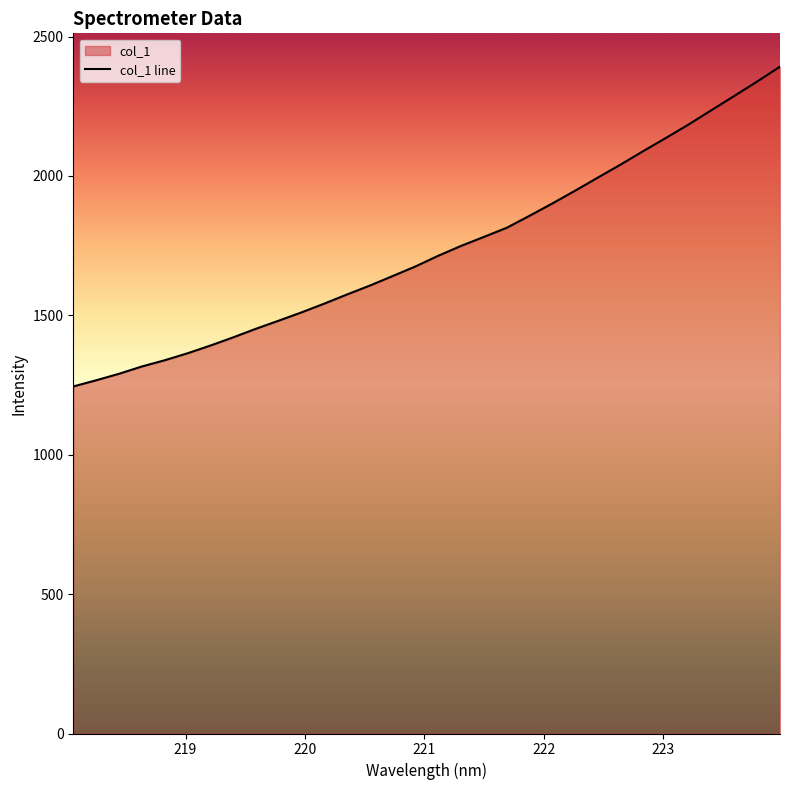

What is the smallest value displayed?

1244.9